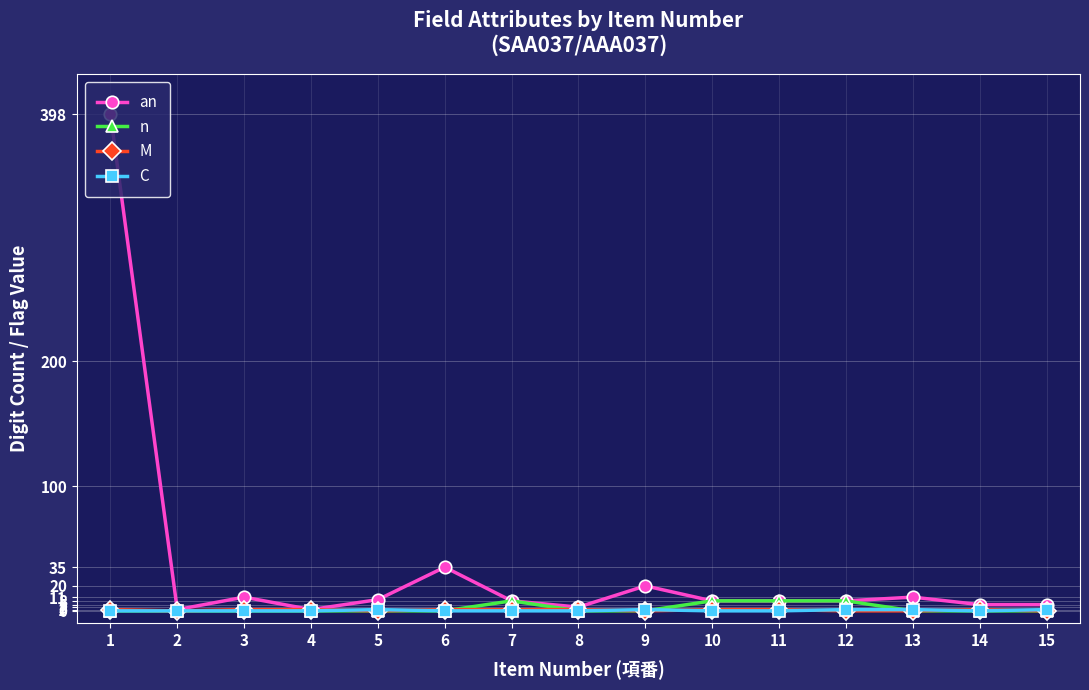

What is the maximum value shown in the chart?

398